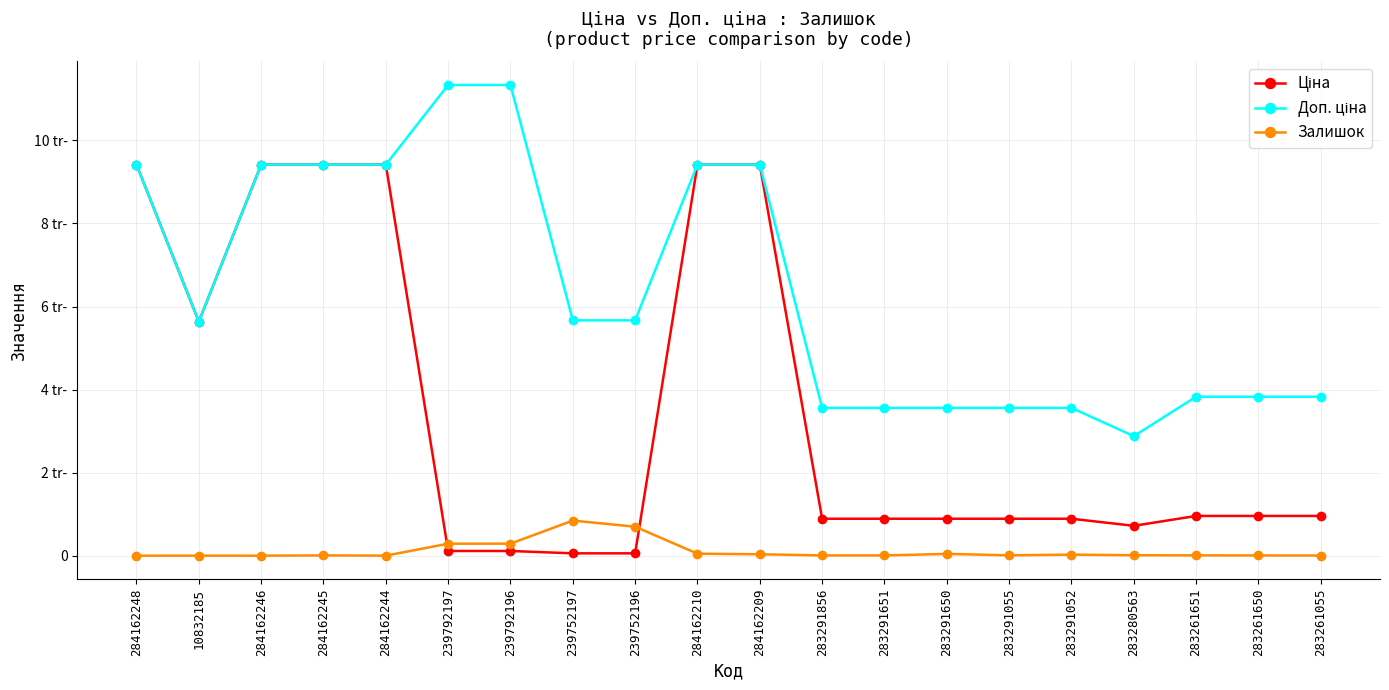

Is this an area chart (filled region under the line)?

No